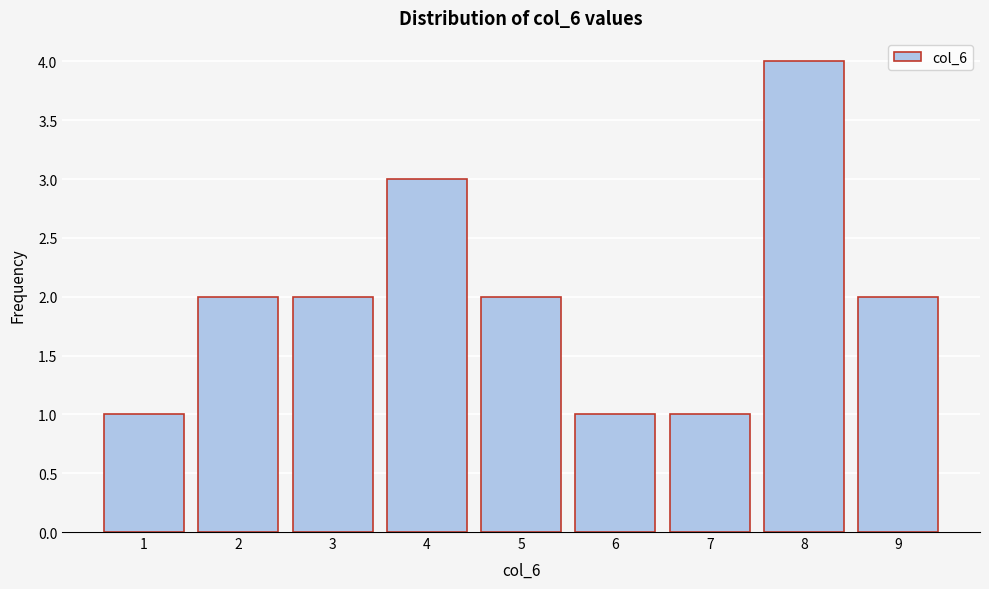

Over which range of the x-axis is the bar tallest?

7.5 to 8.5